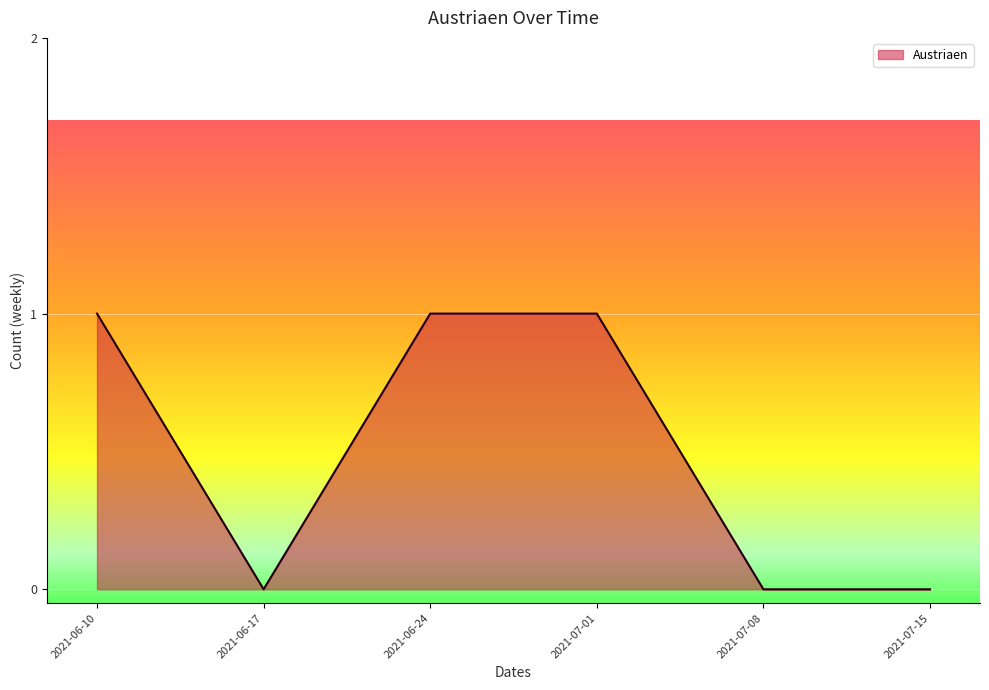

What position from the left is 2021-06-17?

2